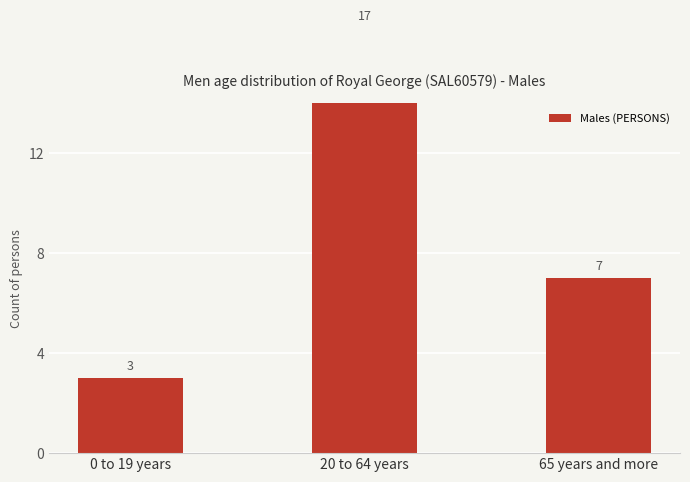

What is the difference between the values at 65 years and more and 0 to 19 years?

4